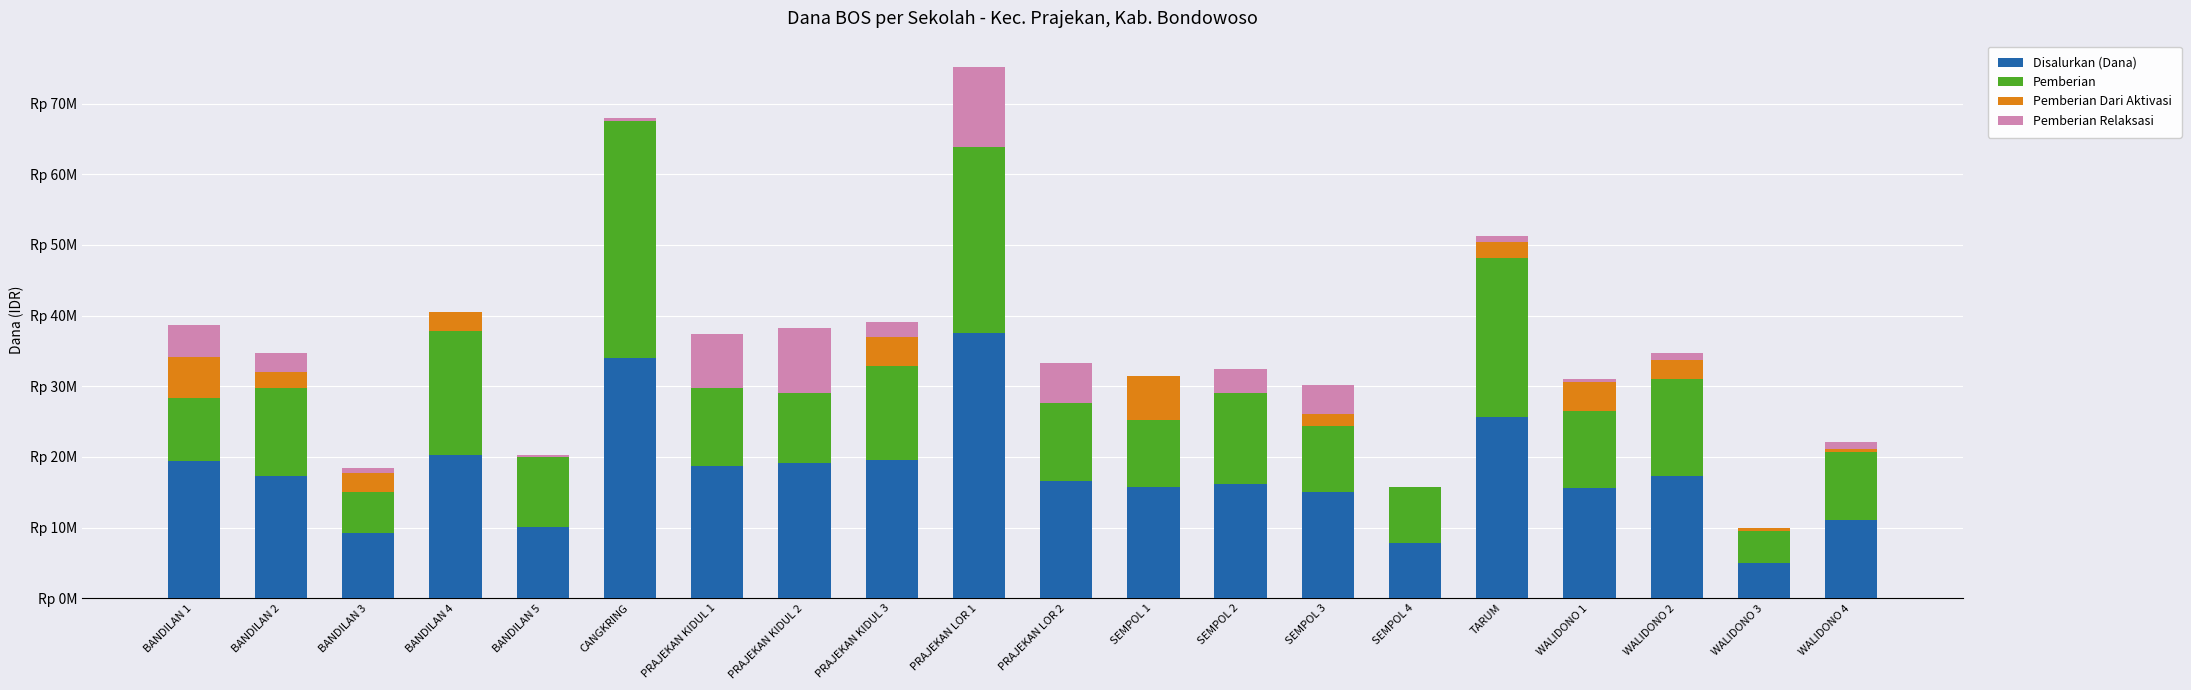

What are all the series names shown in the legend?

Disalurkan (Dana), Pemberian, Pemberian Dari Aktivasi, Pemberian Relaksasi